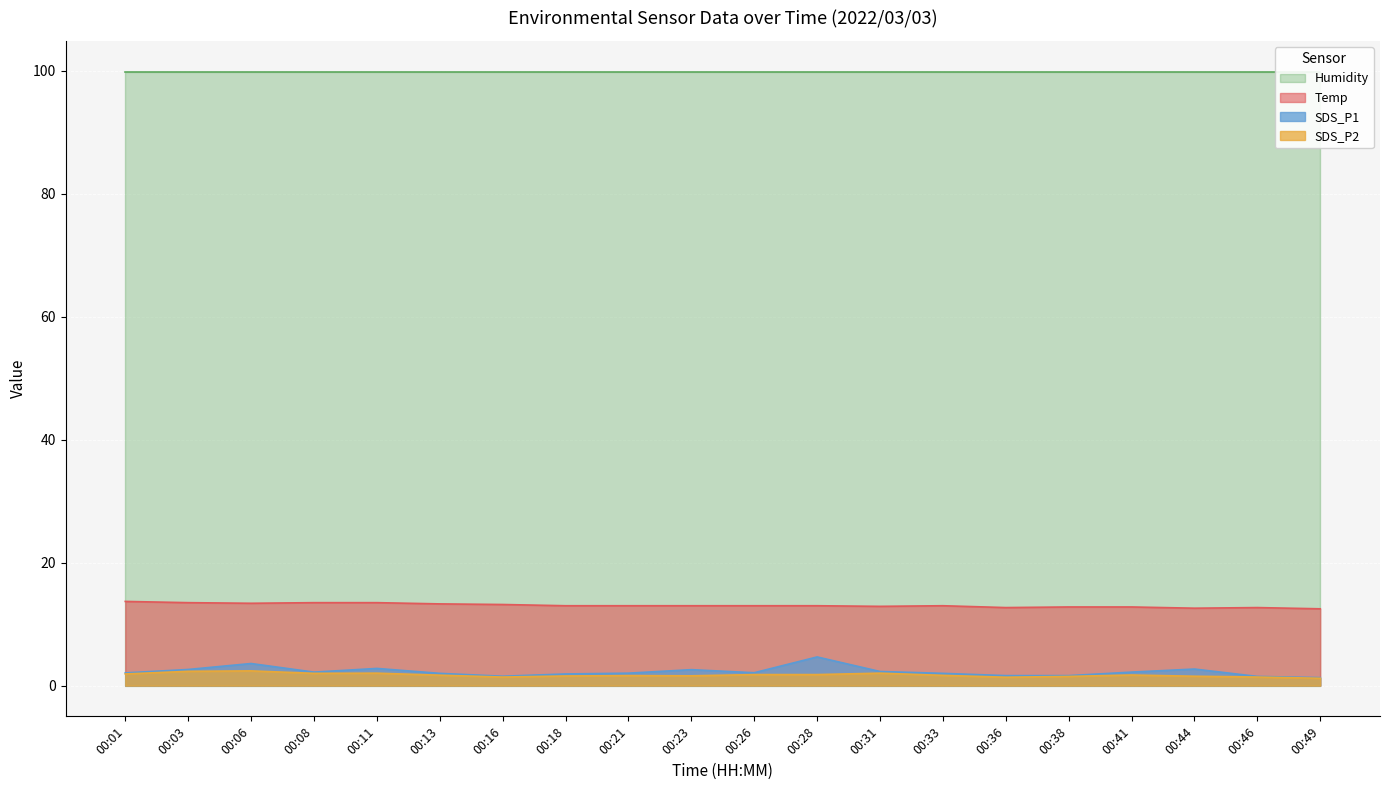

True or false: Humidity and SDS_P2 cross at least once.

False